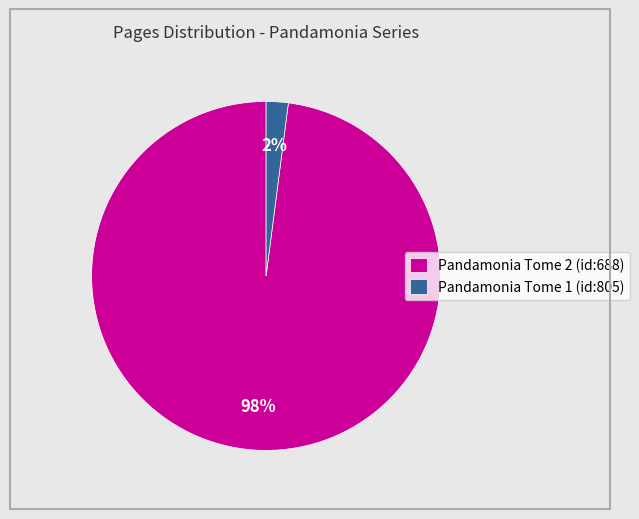

Which category has the smallest portion of the pie?

Pandamonia Tome 1 (id:805)